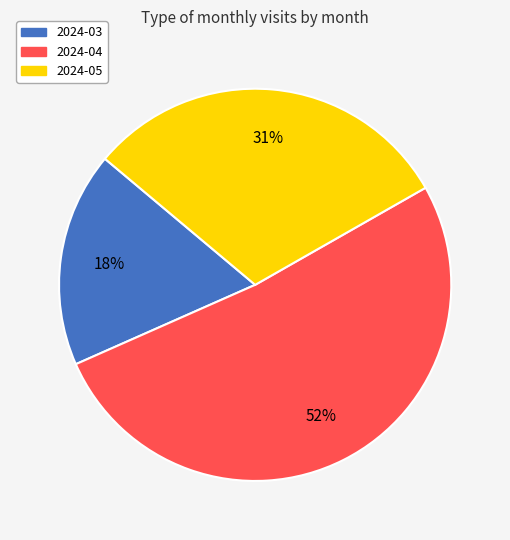

To the nearest percent, what portion does 2024-03 represent?

18%